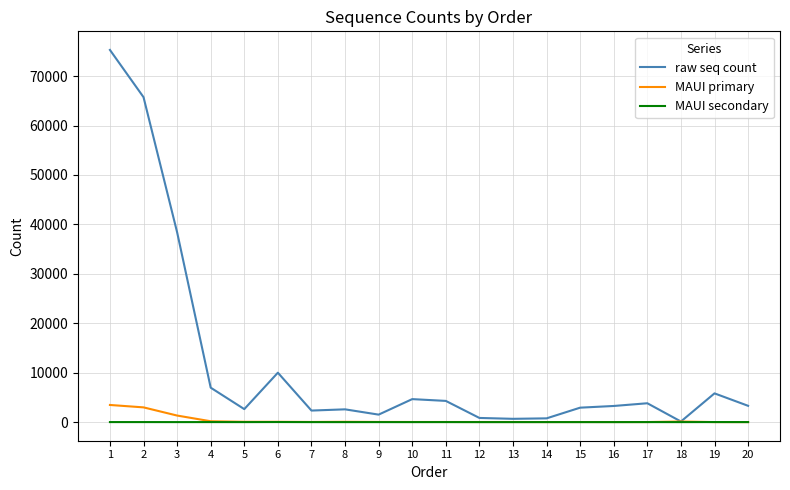

True or false: MAUI secondary has a value of 0 at 16.

True